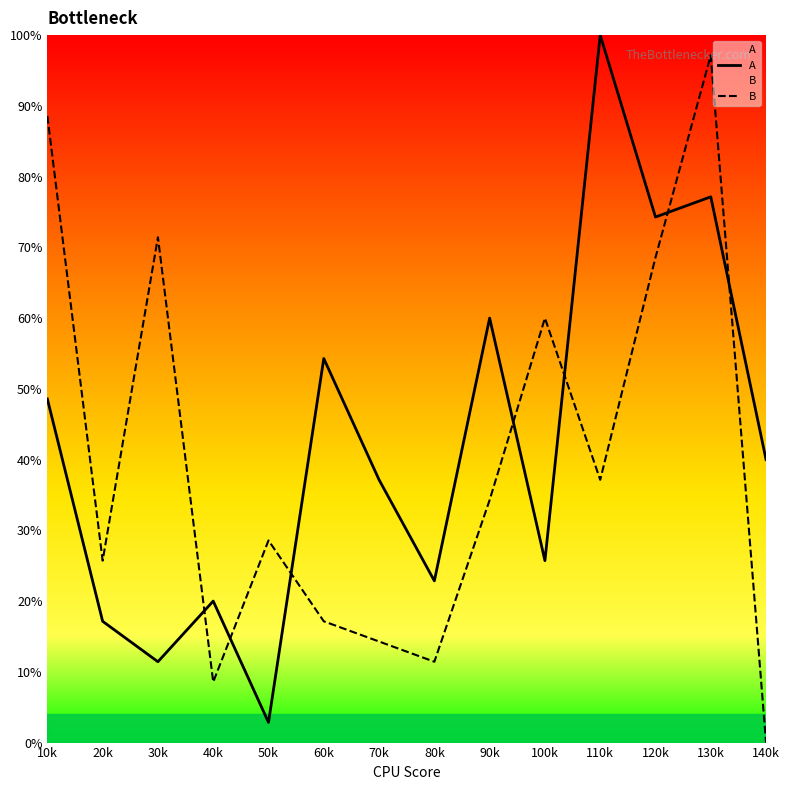

At how many categories does at least one series exceed 24?

12